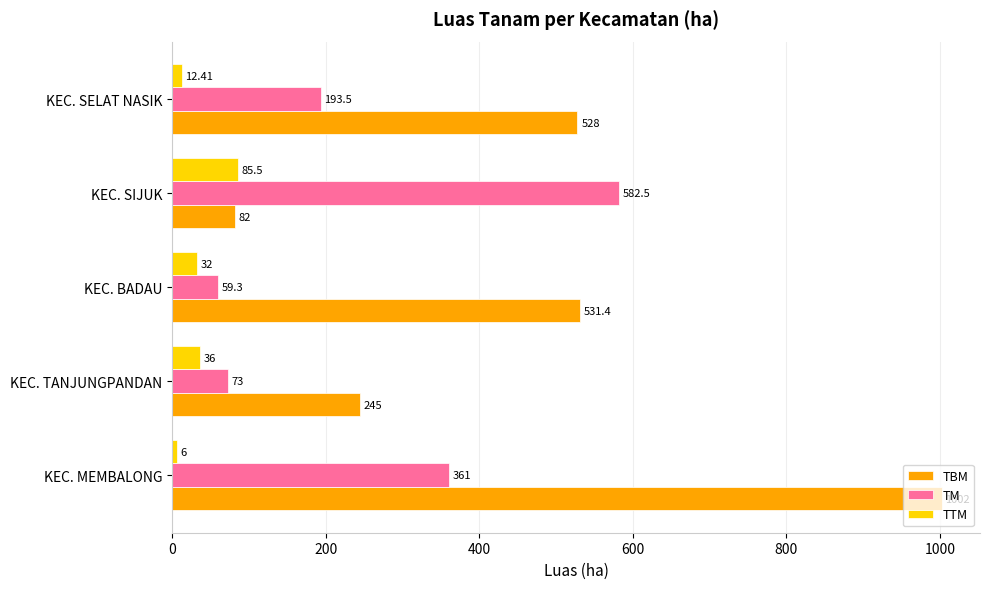

How many data points in TTM are less than 32?

2